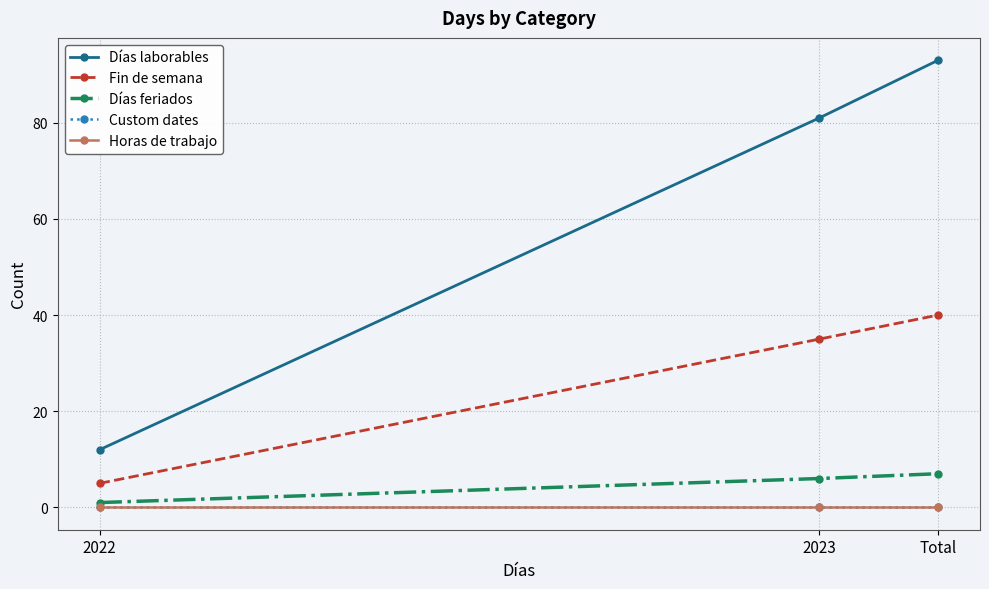

Does the chart have visible grid lines?

Yes